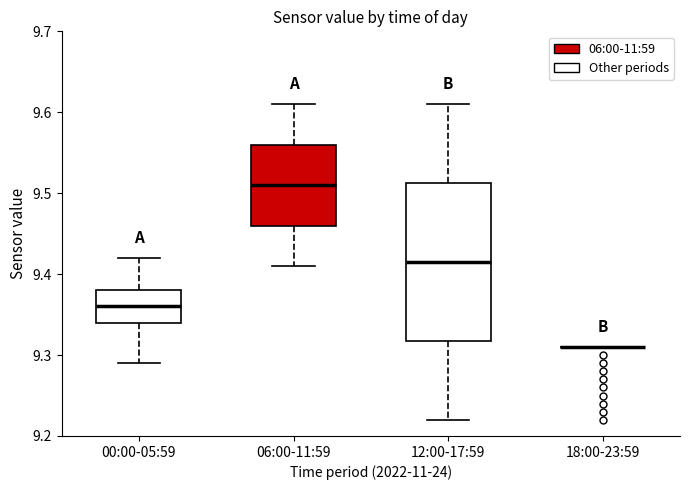

Which box is the tallest, from its lower edge to its upper edge?

12:00-17:59